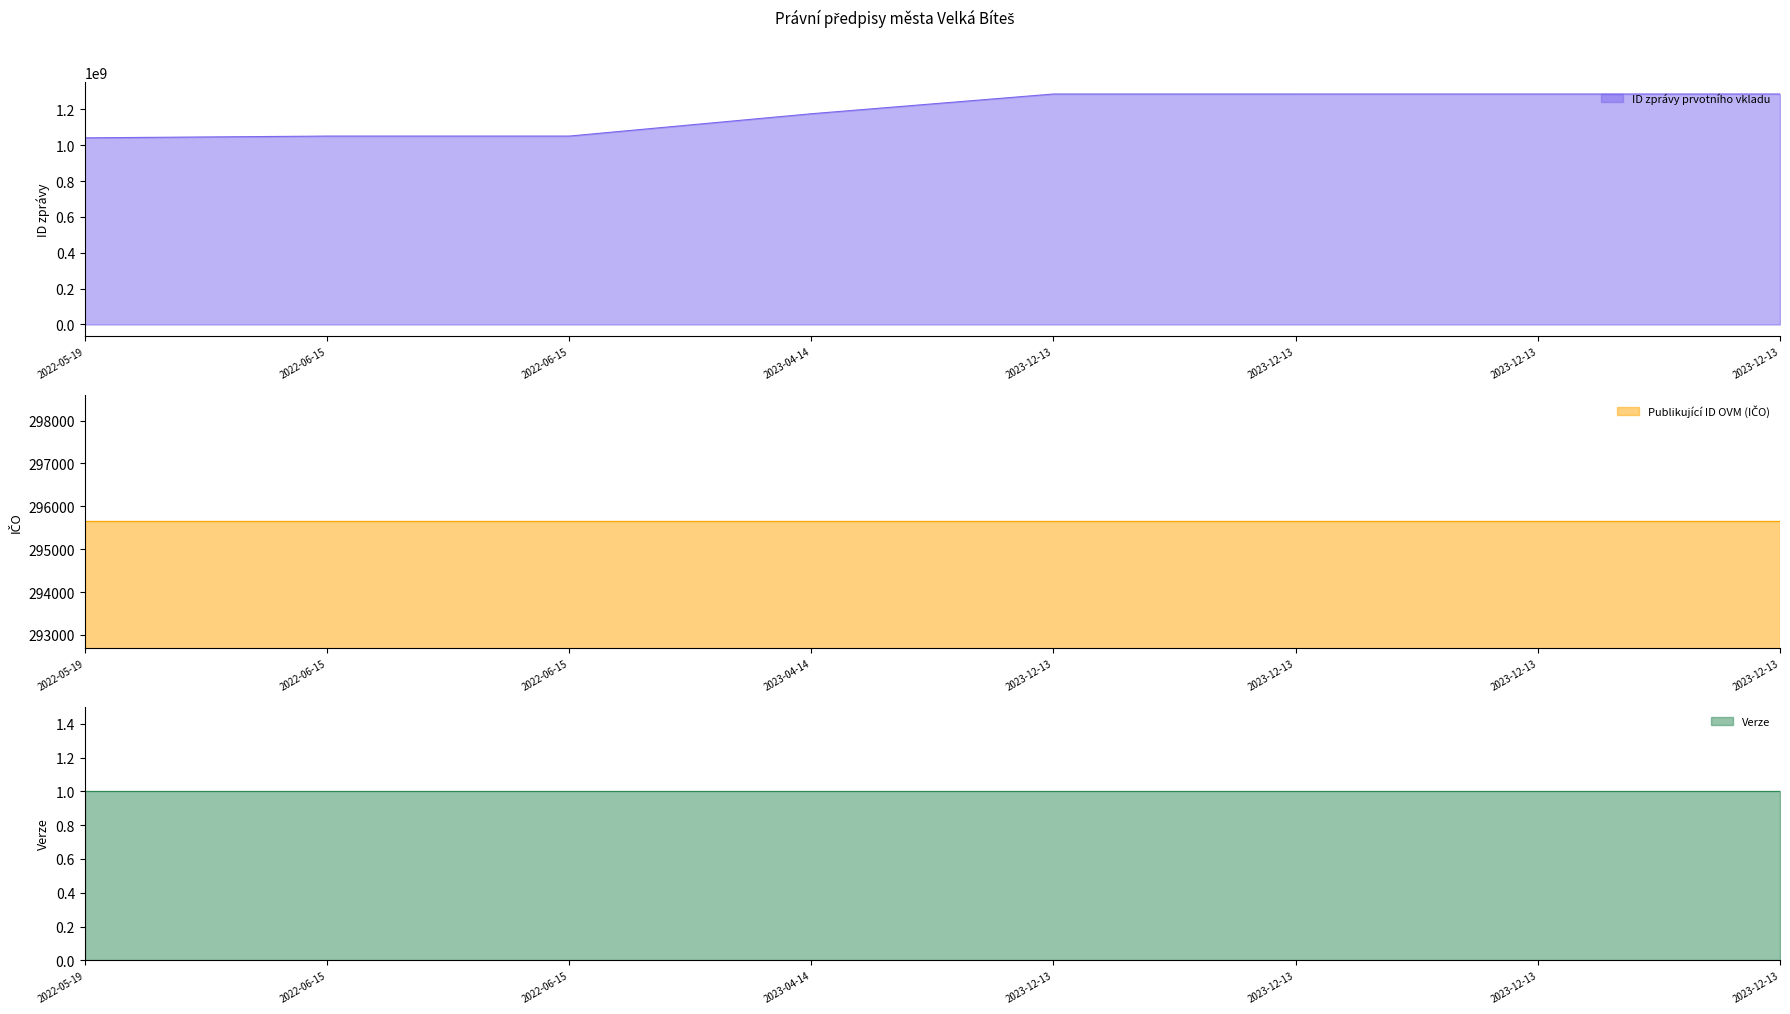

How many lines are shown in the chart?

3